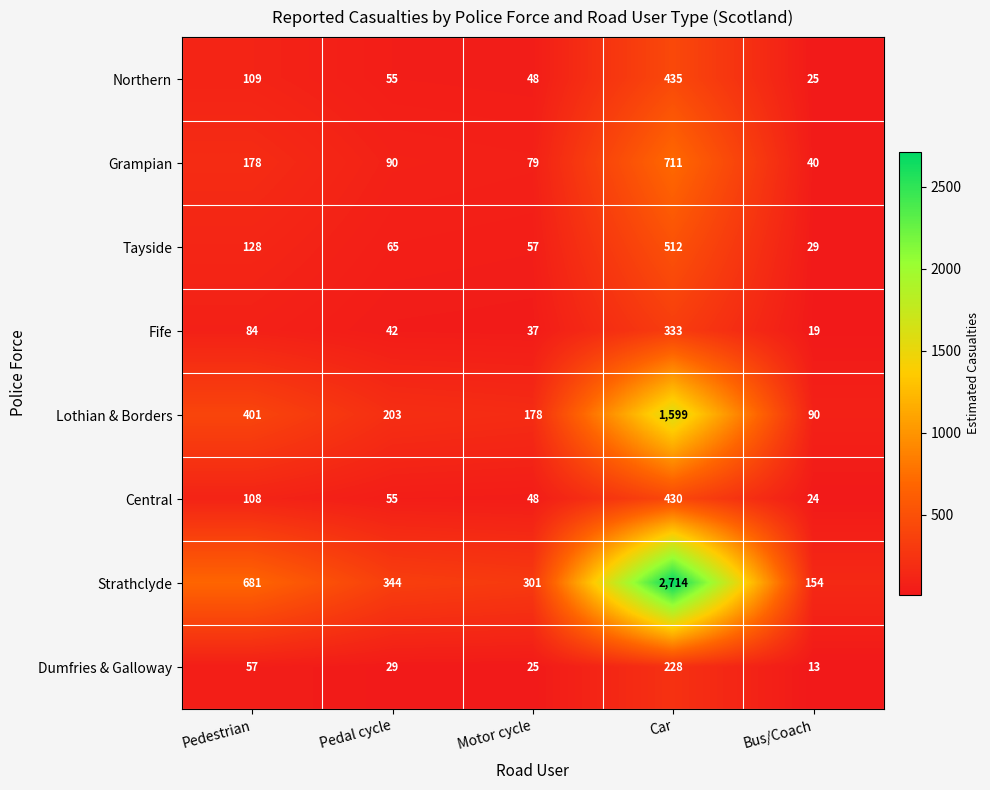

Where does the Northern series first go above 55?

Pedestrian